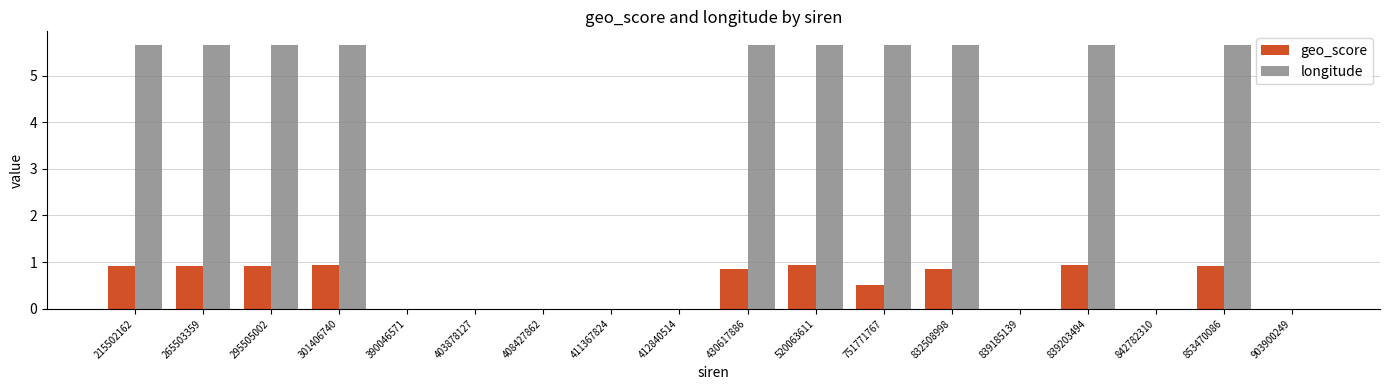

Where does the longitude series first go above 5?

215502162